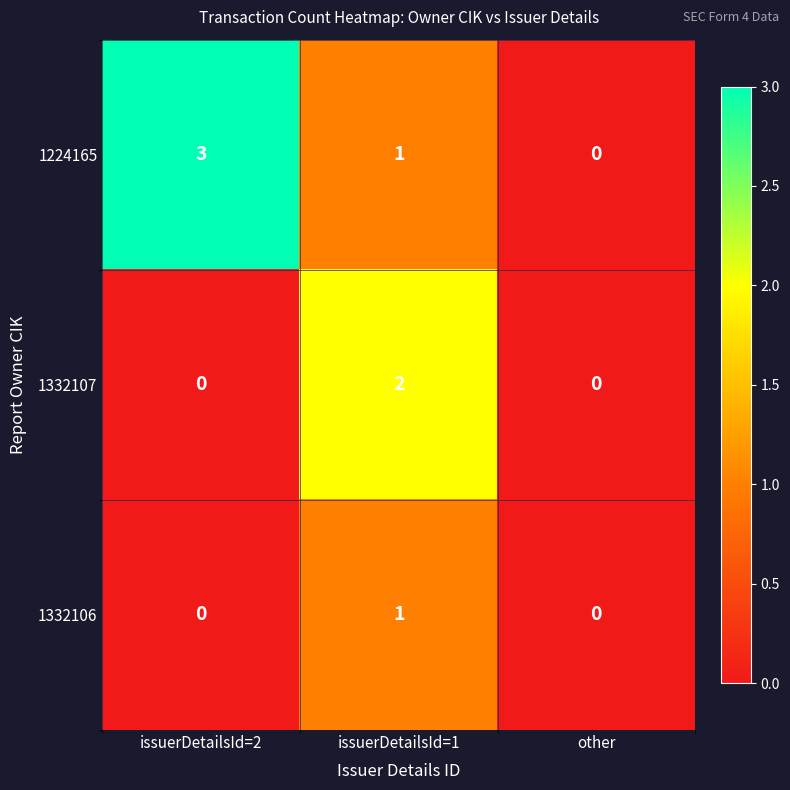

How many 1332107 values are between 0 and 2?

3